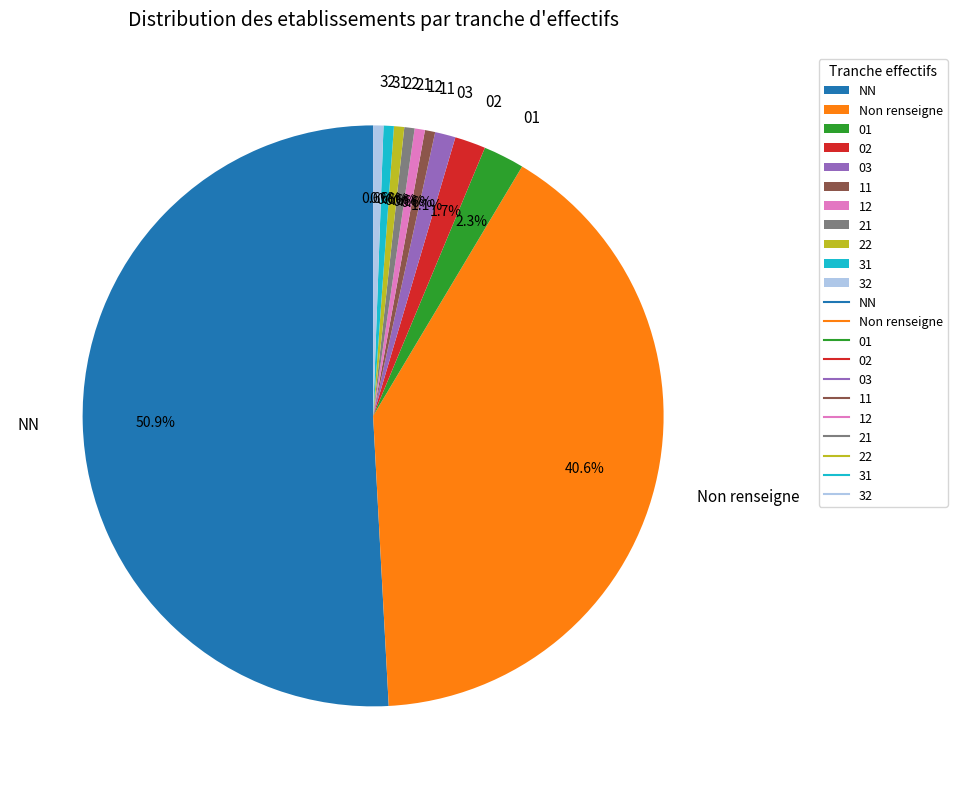

Between 32 and Non renseigne, which is larger?

Non renseigne